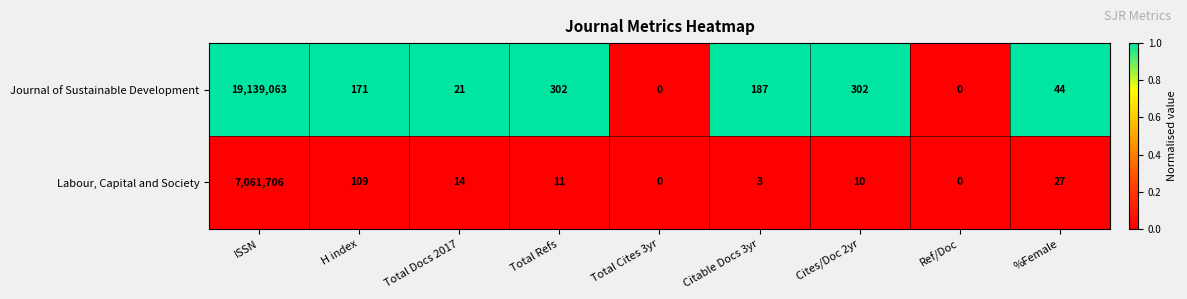

What is the maximum value for Labour, Capital and Society?

7061706